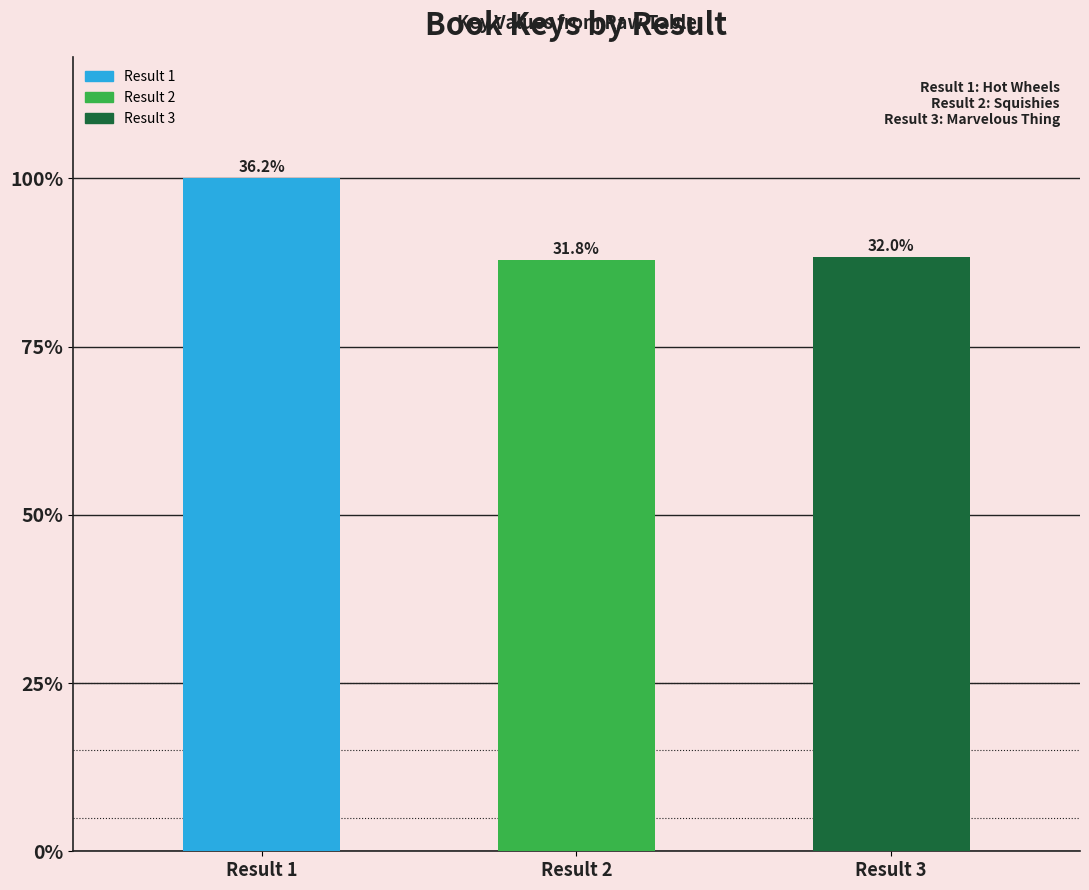

What is the sum of the values at Result 2 and Result 1?

410187769